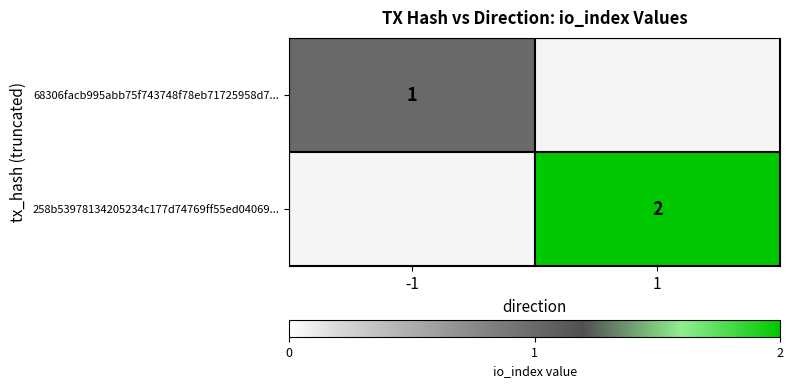

The value of 68306facb995abb75f743748f78eb71725958d7... at -1 is 2. True or false?

False